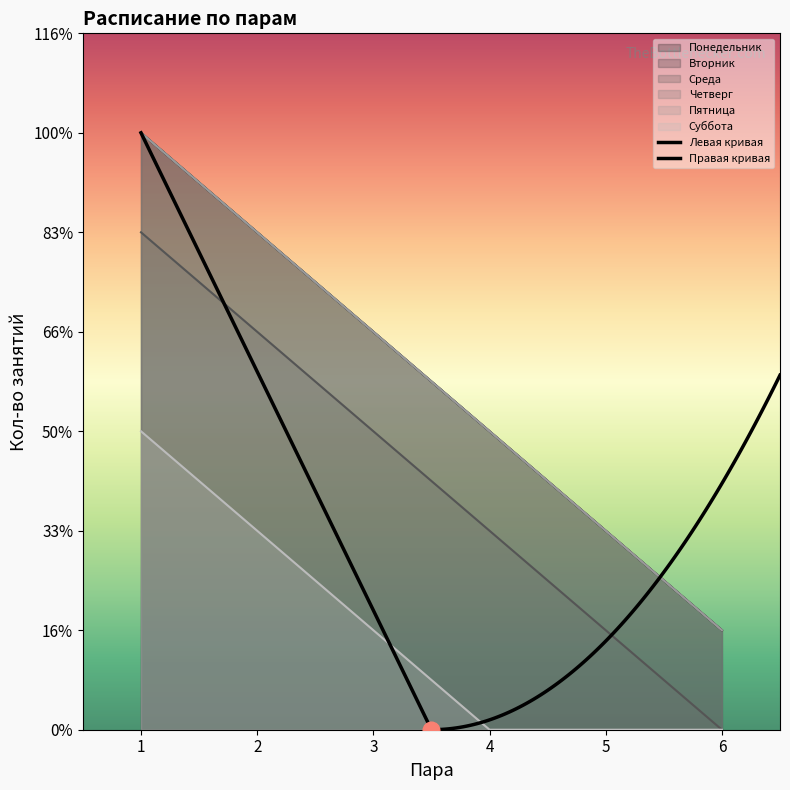

True or false: Понедельник has a value of 2 at 3.

False